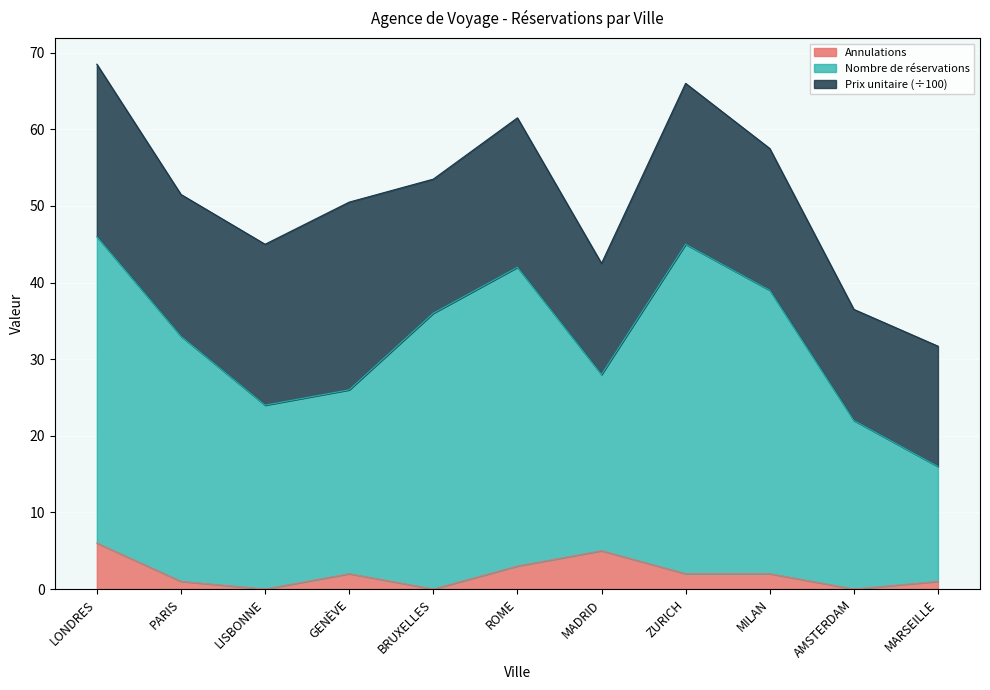

The value of Nombre de réservations at AMSTERDAM is 22. True or false?

True